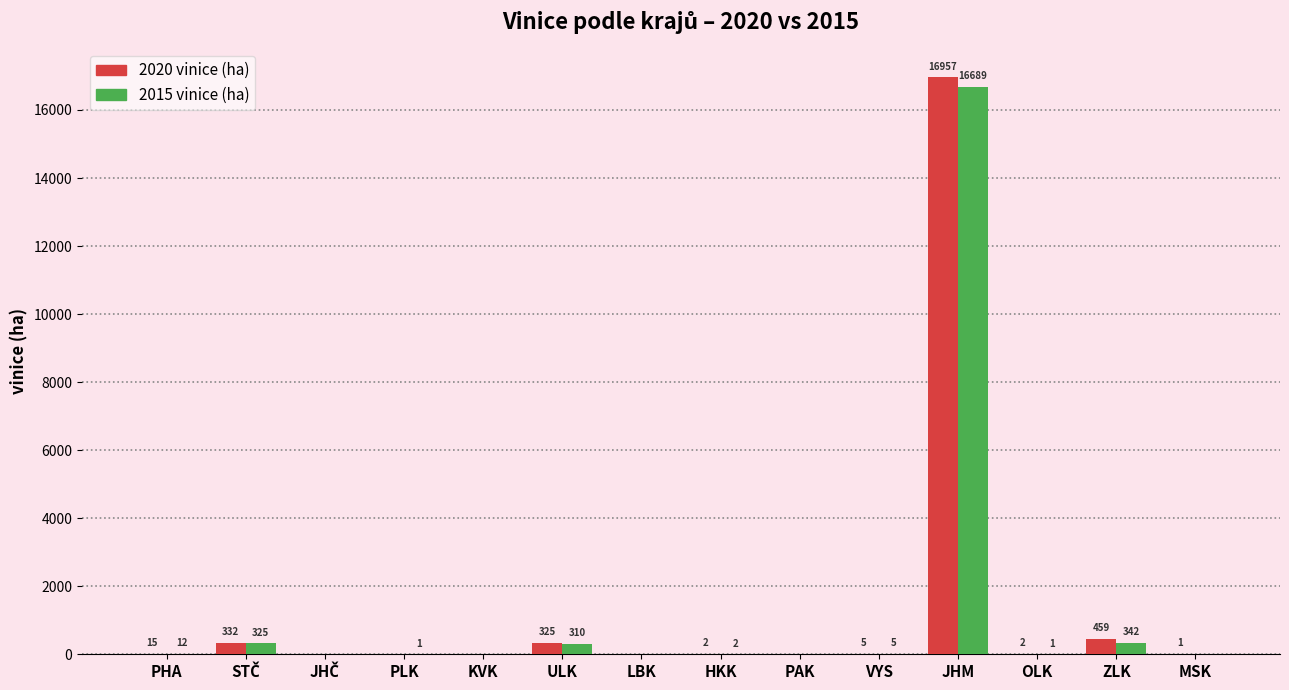

What is the sum of the 2015 vinice (ha) values at PHA and PLK?

13.0